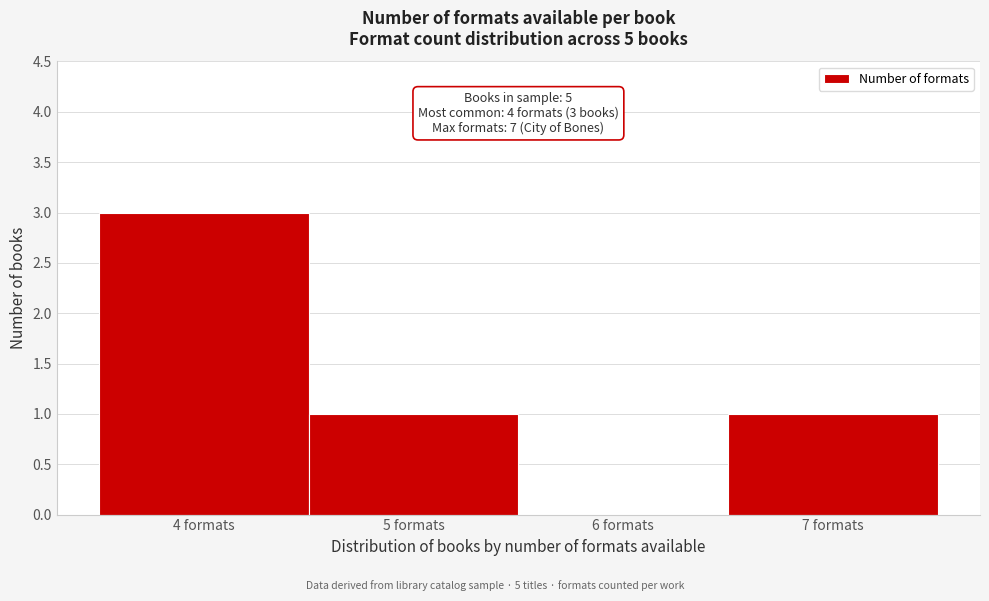

Over which range of the x-axis is the bar tallest?

3.5 to 4.5